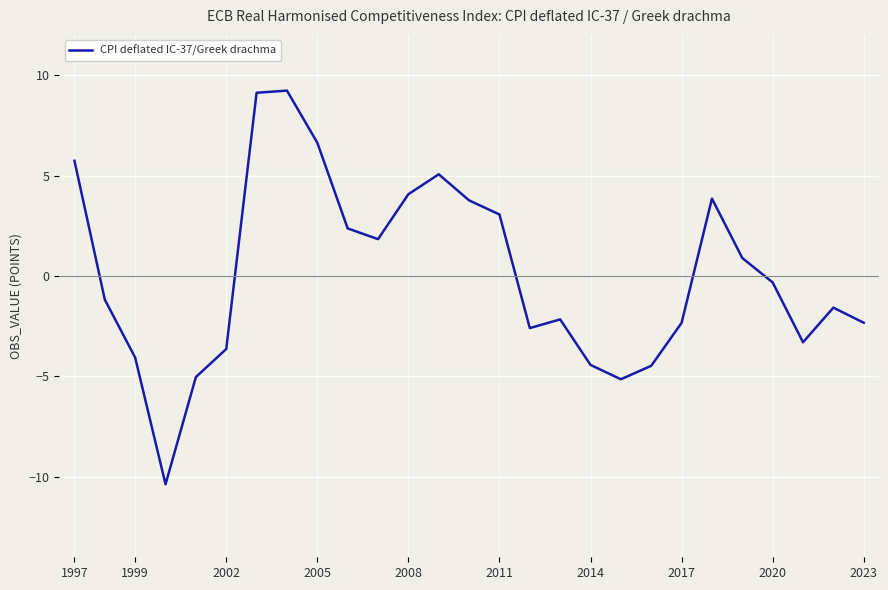

How many values exceed -1?

13